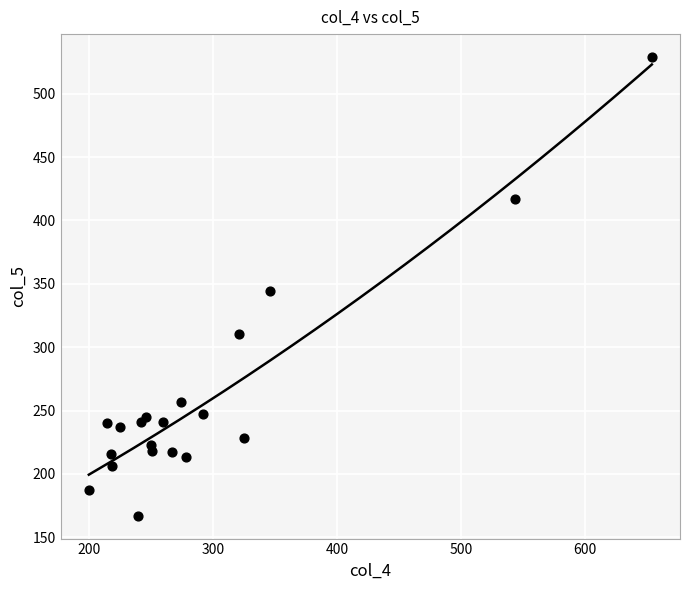

What Y value in the scatter plot is closest to 348?

344